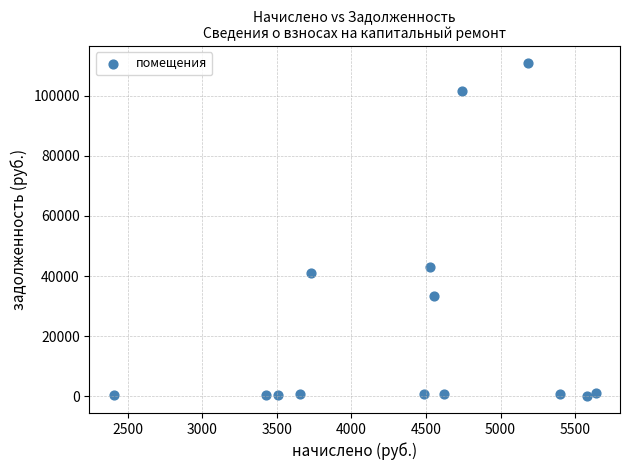

What Y value in the scatter plot is closest to 55466?

42955.6